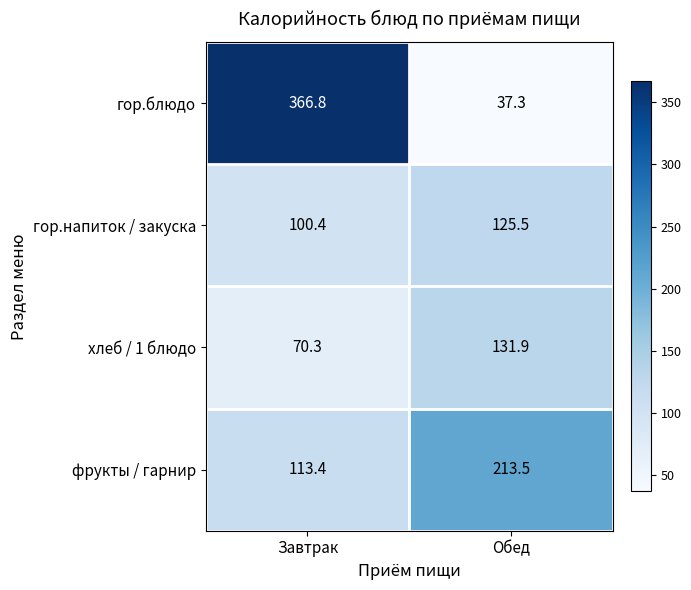

Which series changed the most between Завтрак and Обед?

гор.блюдо